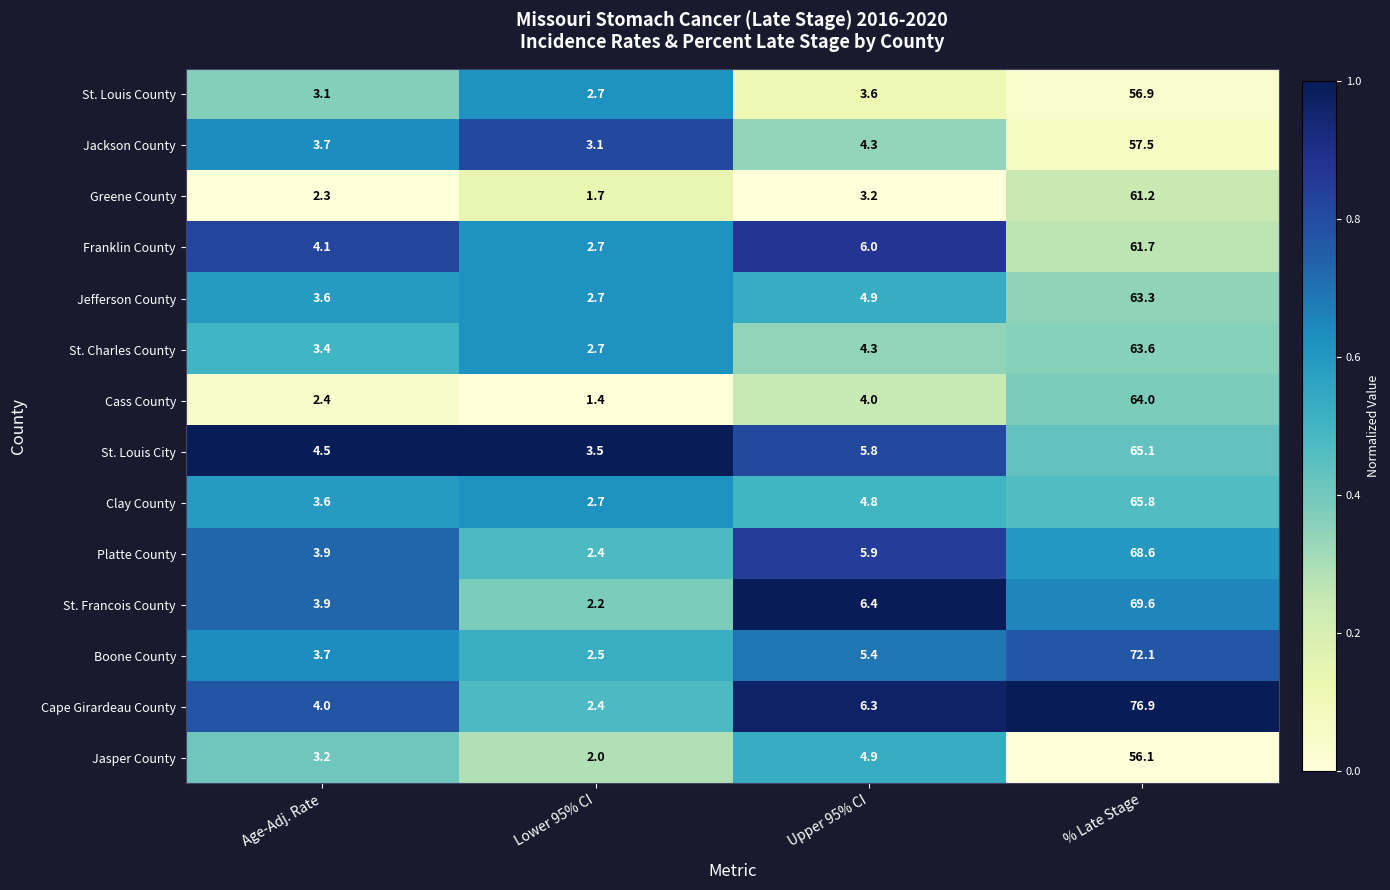

The St. Francois County series shows 2.2 at Lower 95% CI. True or false?

True